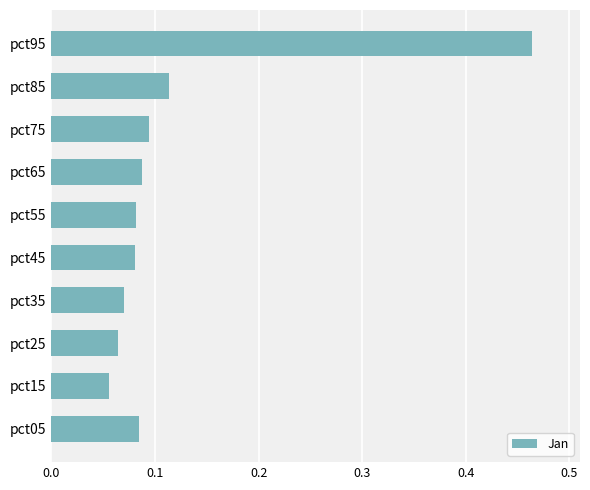

True or false: the data shows 0.0 at pct25.

False